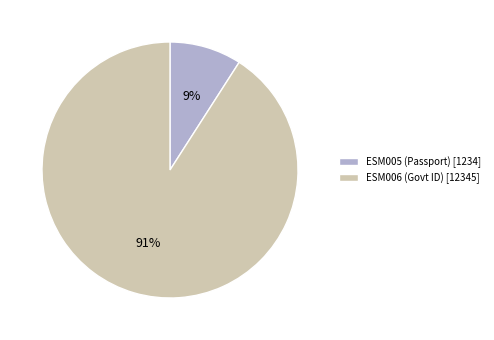

Is it true that ESM006 is 81% of the pie?

False